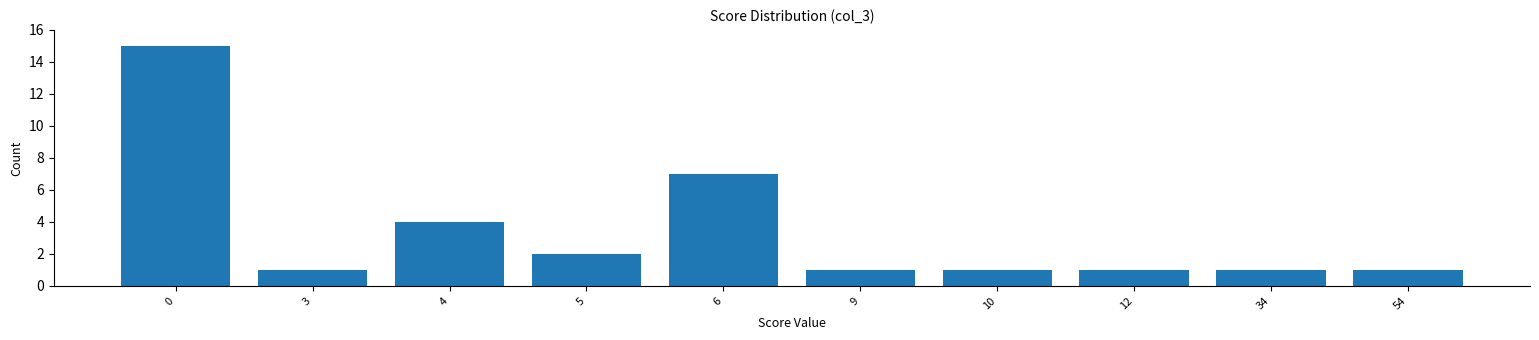

Reading left to right, extract all data points from this chart.

15	1	4	2	7	1	1	1	1	1